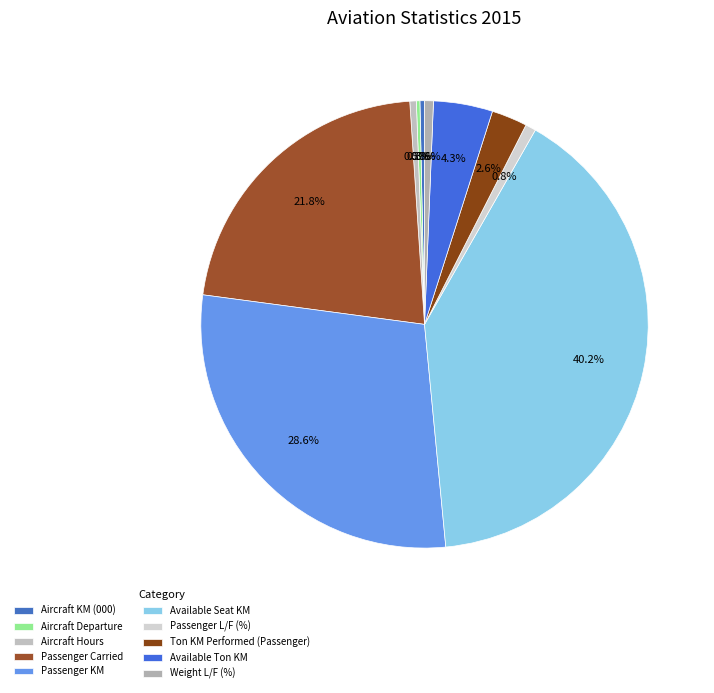

To the nearest percent, what is the difference between the largest and smallest slice percentages?

40%